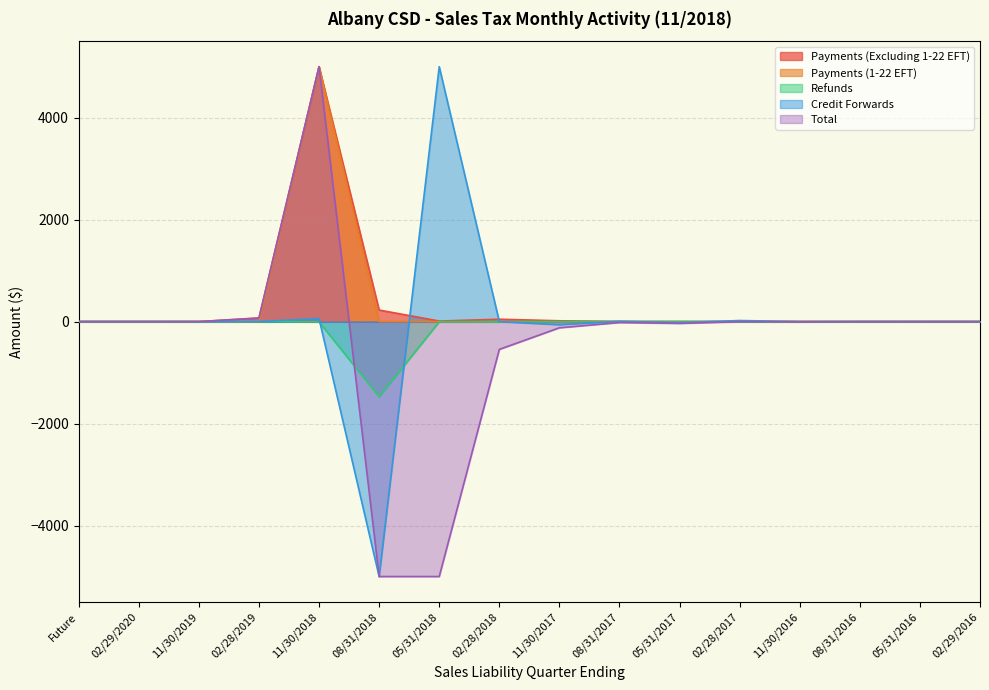

What is the total value across all series at 02/29/2016?

0.5